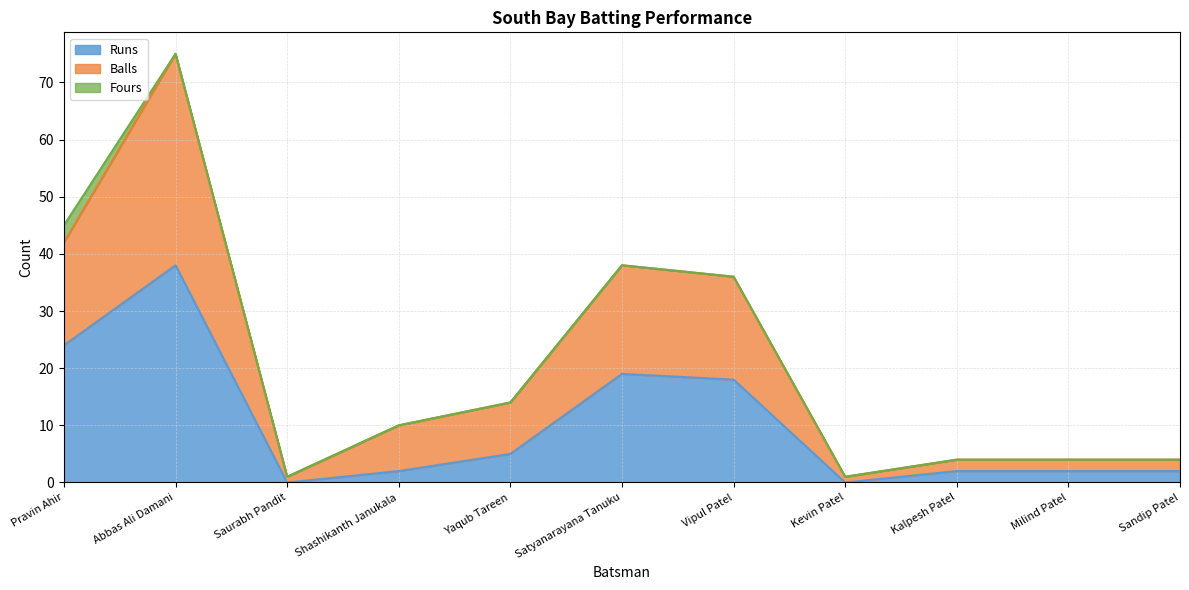

Is it true that Runs equals 14 at Kevin Patel?

False